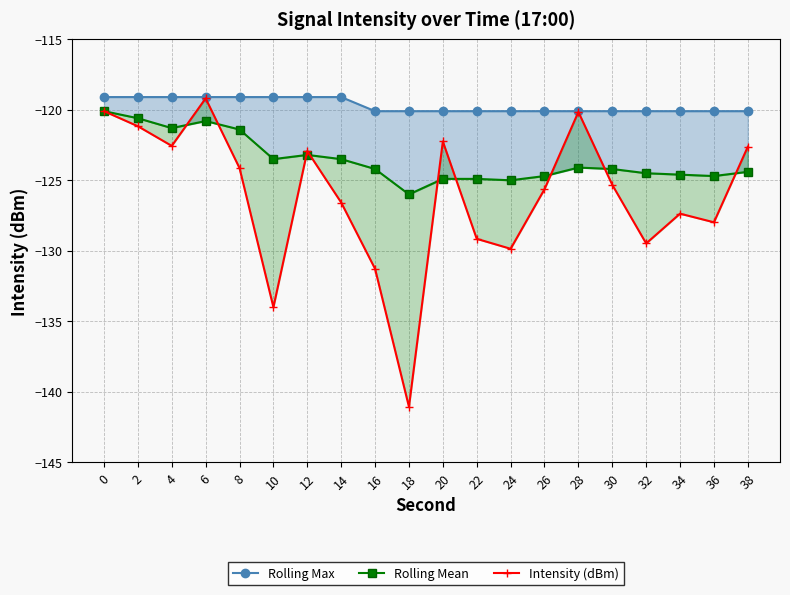

What is the difference between the maximum and second lowest values in the Intensity (dBm) series?

14.8